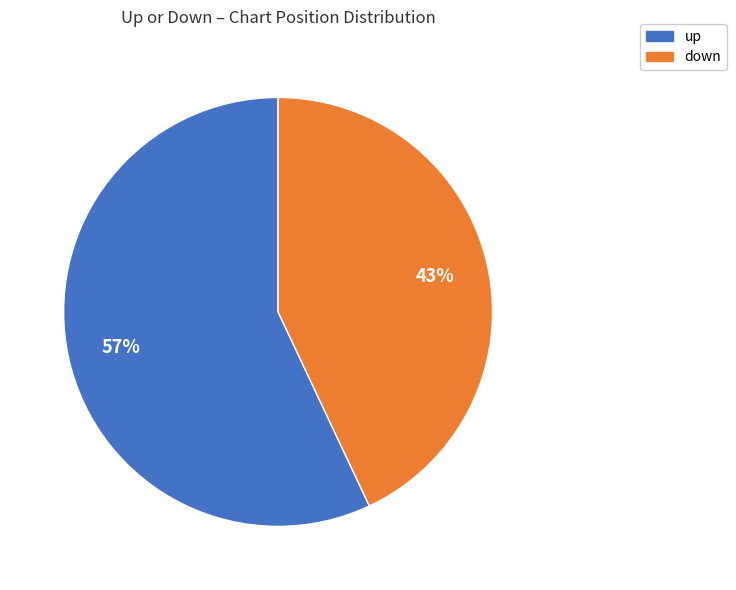

True or false: down accounts for 43% of the total.

True